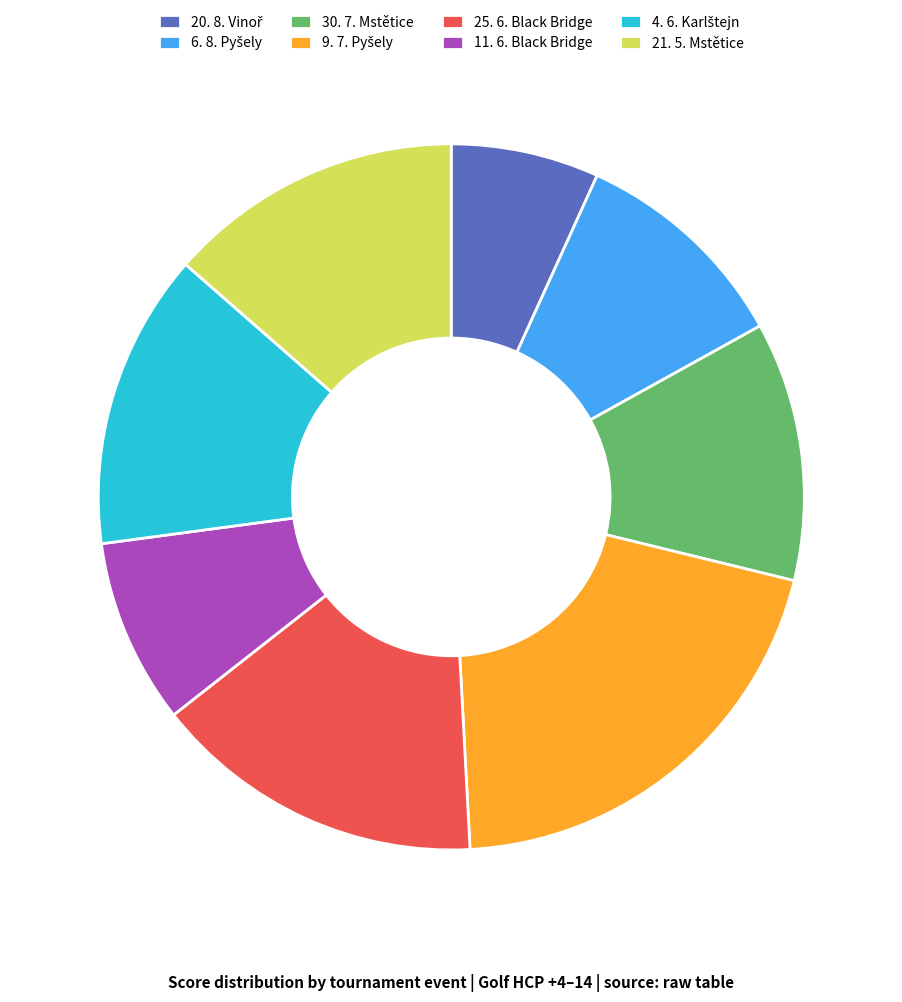

Is 11. 6. Black Bridge the majority of the pie?

No